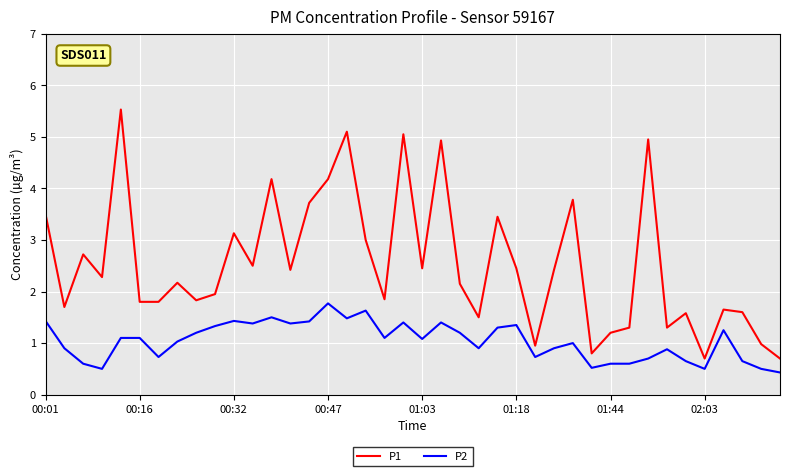

What is the minimum value for P2?

0.4